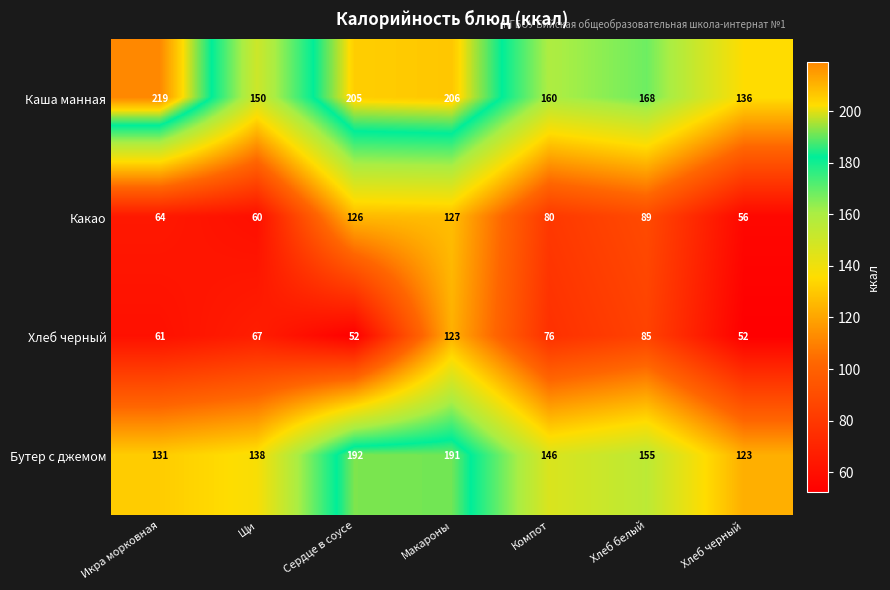

Reading left to right, what are all the values shown in this chart?

Каша манная: 219	150	205	206	160	168	136
Какао: 64	60	126	127	80	89	56
Хлеб черный: 61	67	52	123	76	85	52
Бутер с джемом: 131	138	192	191	146	155	123